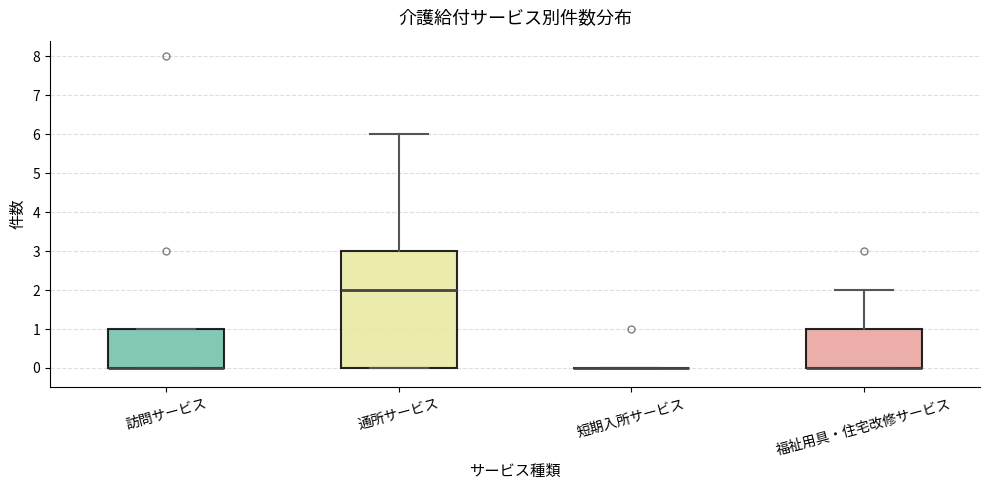

Which box is the tallest, from its lower edge to its upper edge?

通所サービス